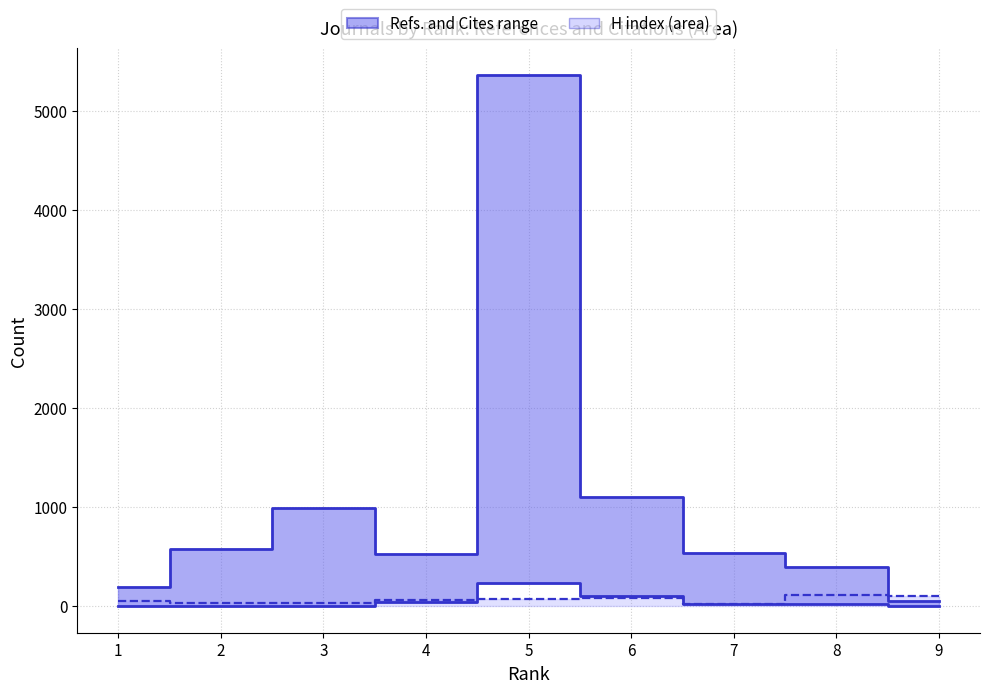

Which category has the lowest value in the Total Refs. series?

9